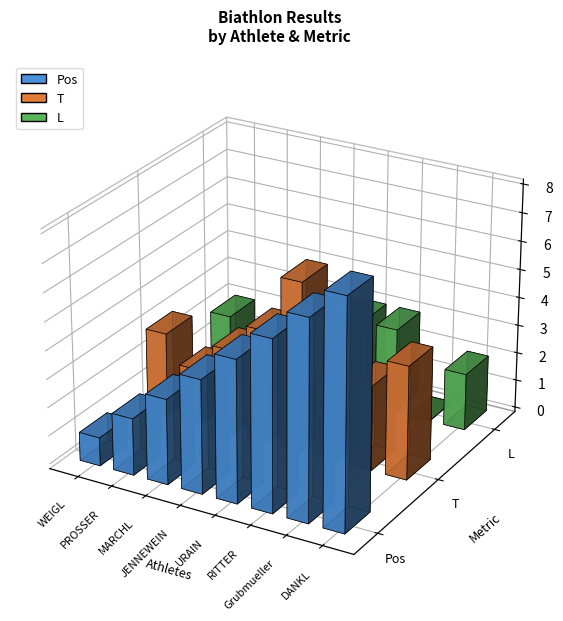

Which series has the largest total across all categories?

Pos